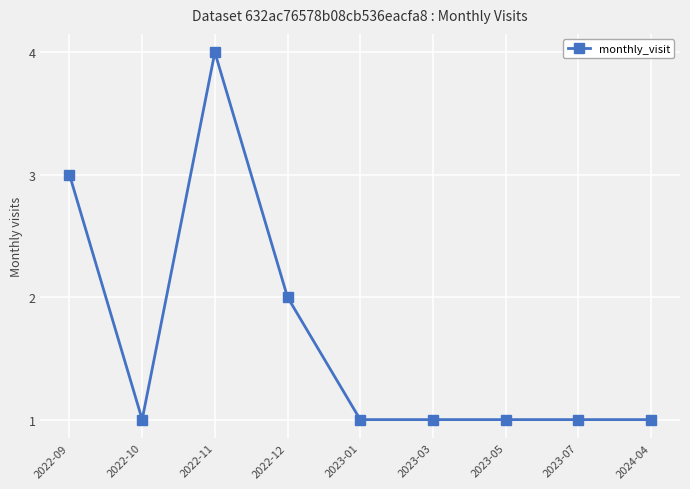

How many categories are shown in the chart?

9